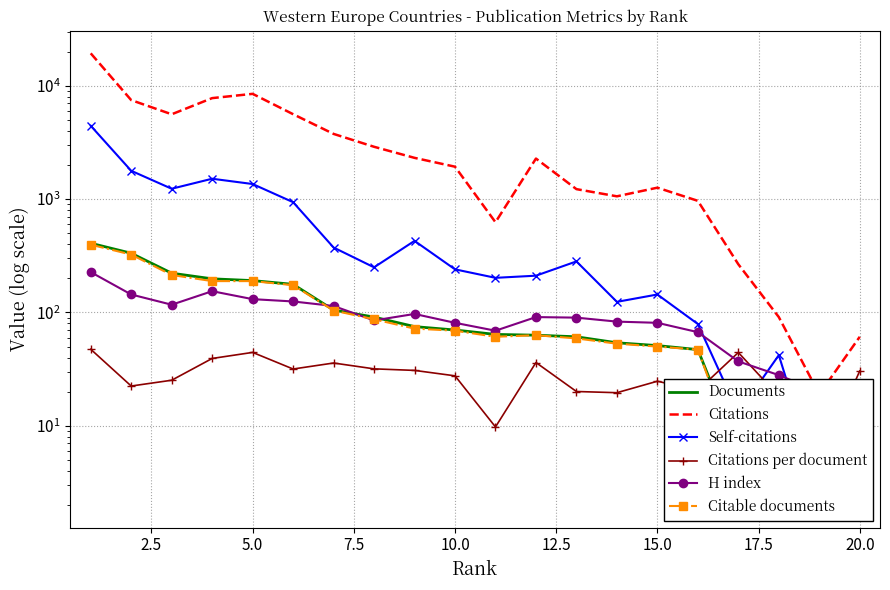

True or false: Citations per document and Citations cross at least once.

False